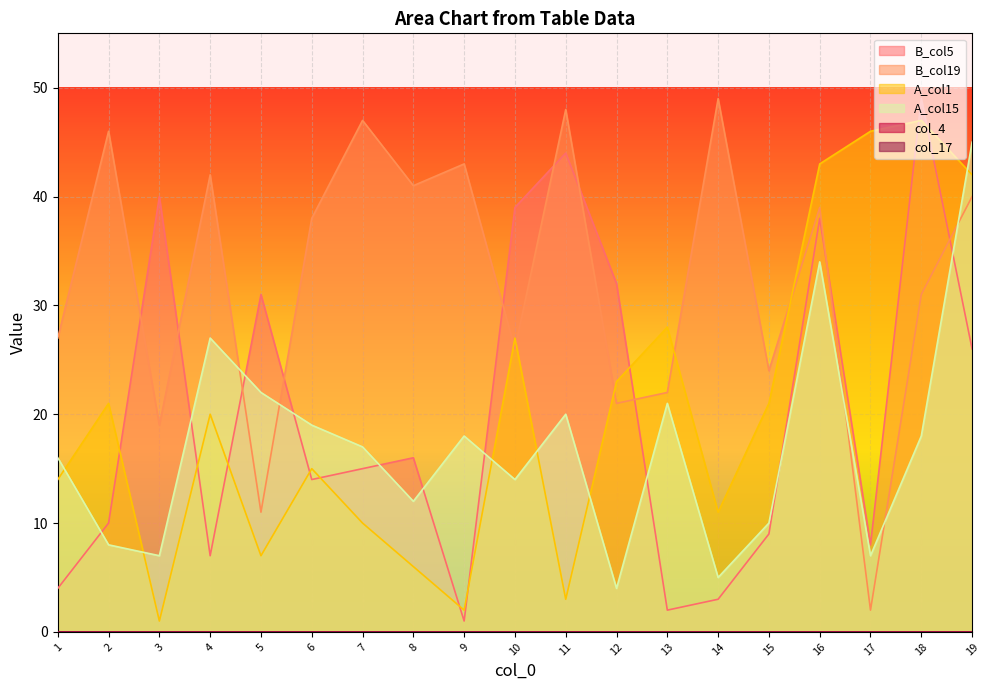

What is the minimum value for B_col19?

2